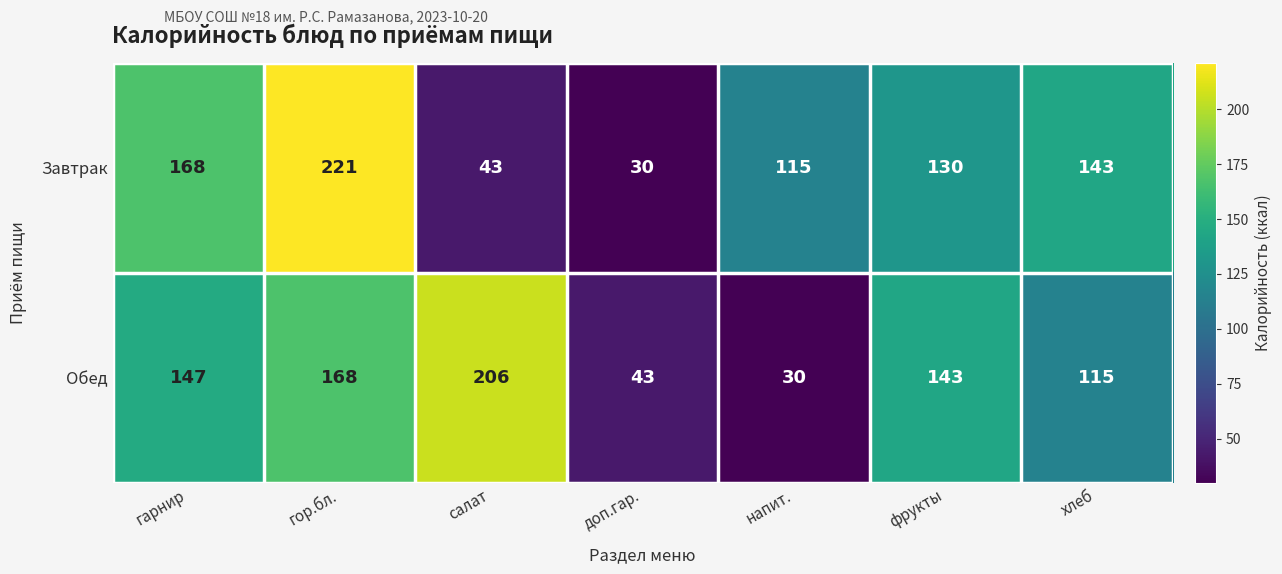

How many categories are shown in the chart?

7